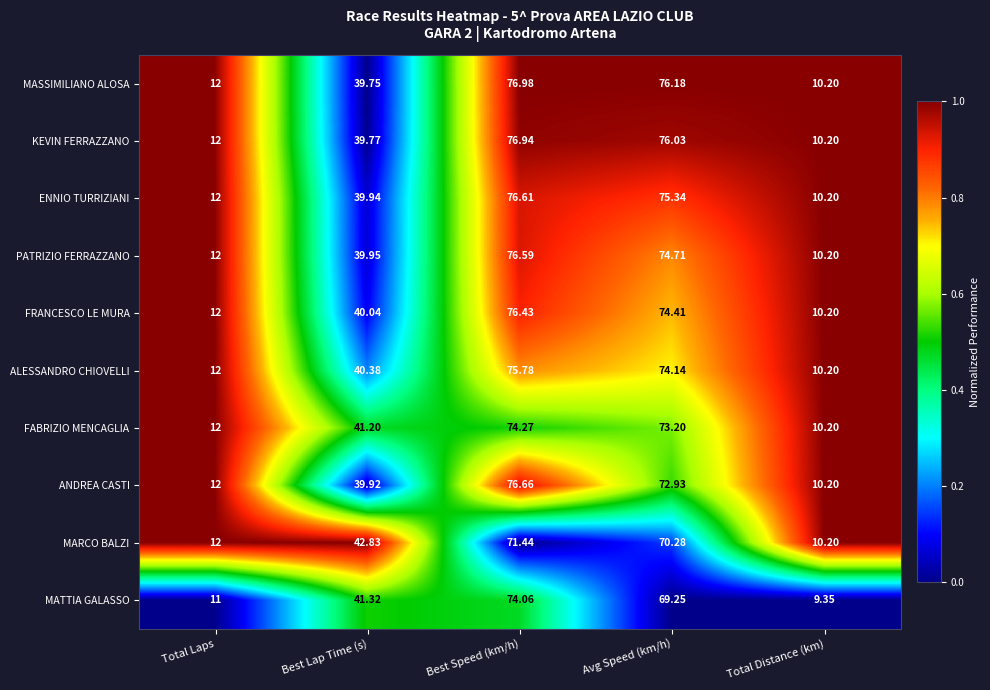

At which category is the sum across all series the highest?

Best Speed (km/h)